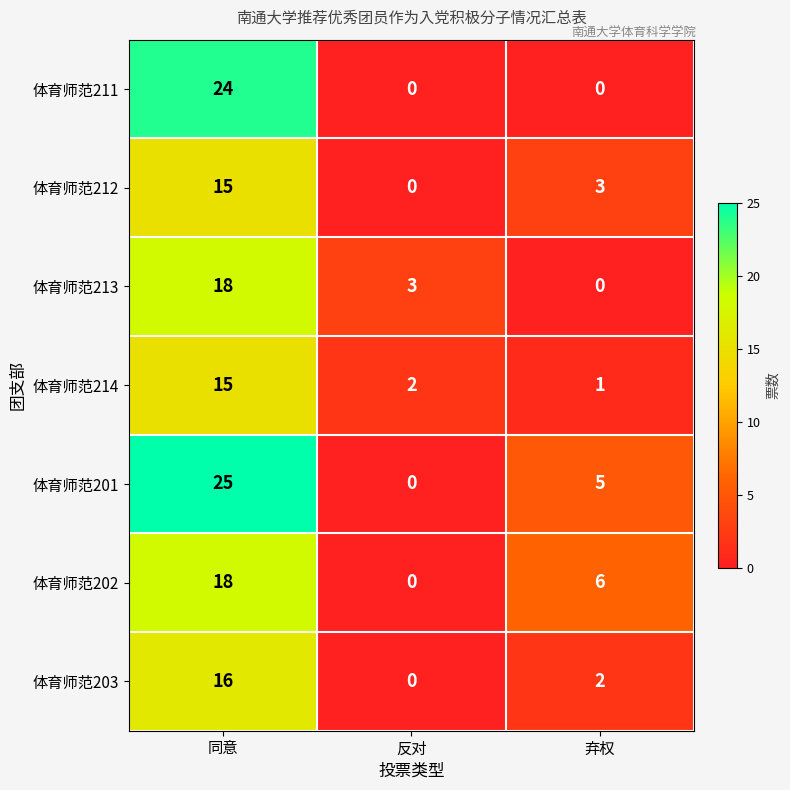

How many categories are shown in the chart?

3